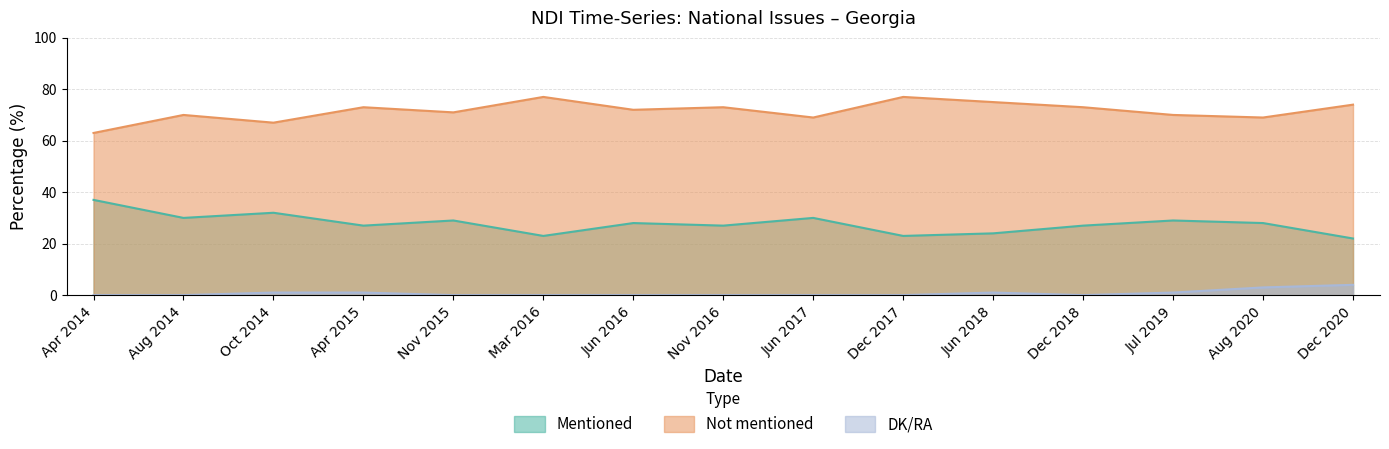

True or false: DK/RA and Not mentioned cross at least once.

False